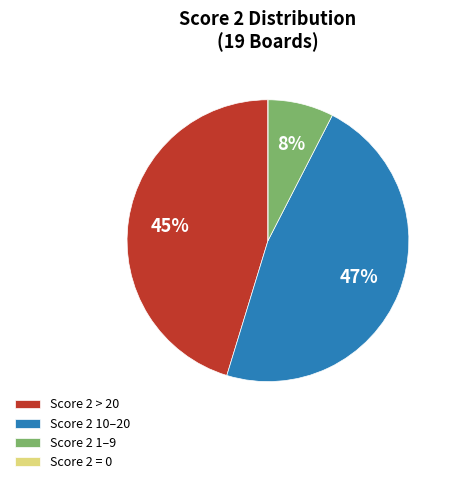

What percentage is the Score 2 > 20 slice, to the nearest percent?

45%